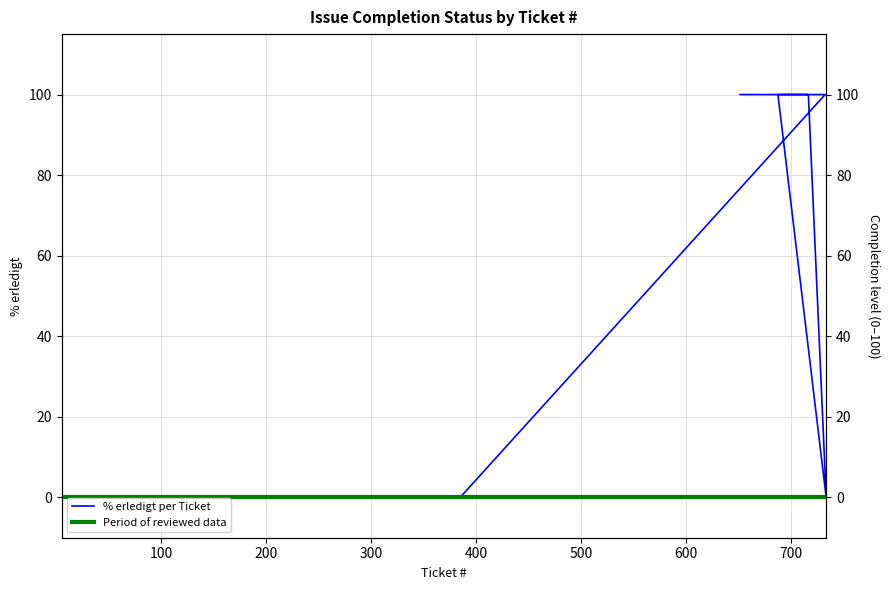

What is the average value?

35